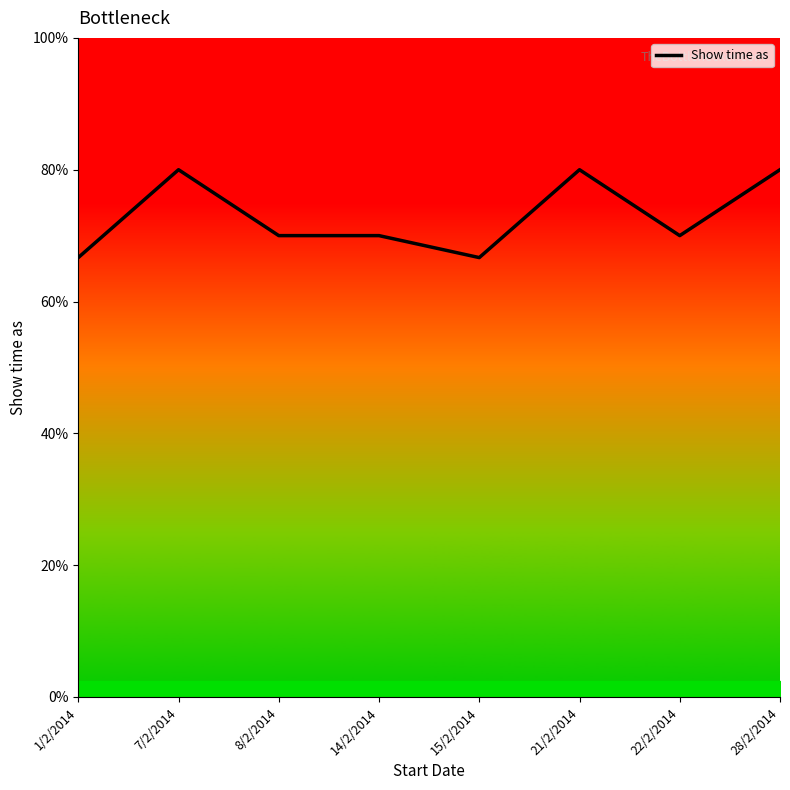

Rank the categories by value from highest to lowest.

7/2/2014, 21/2/2014, 28/2/2014, 8/2/2014, 14/2/2014, 22/2/2014, 1/2/2014, 15/2/2014